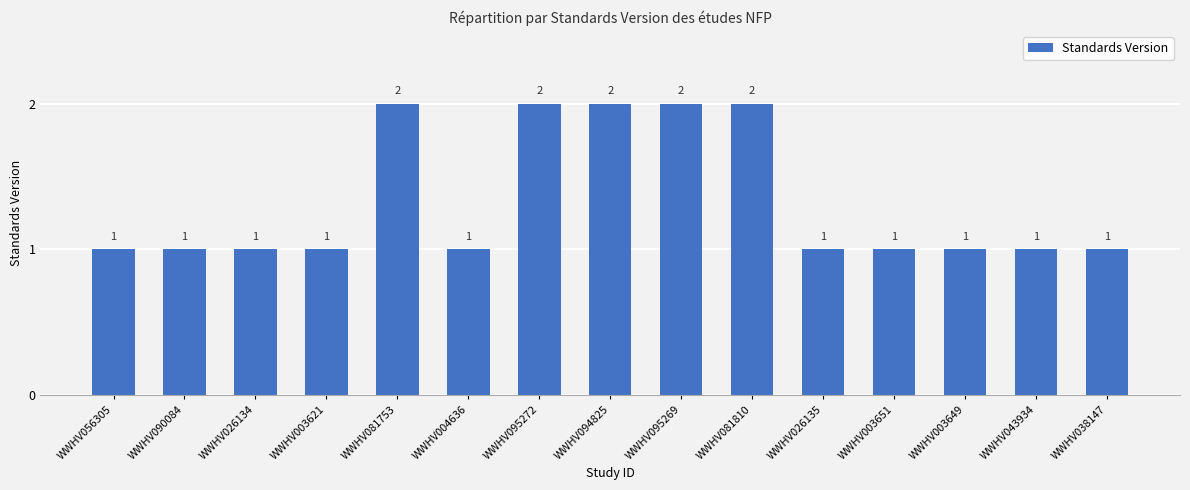

Are the bars horizontal?

No